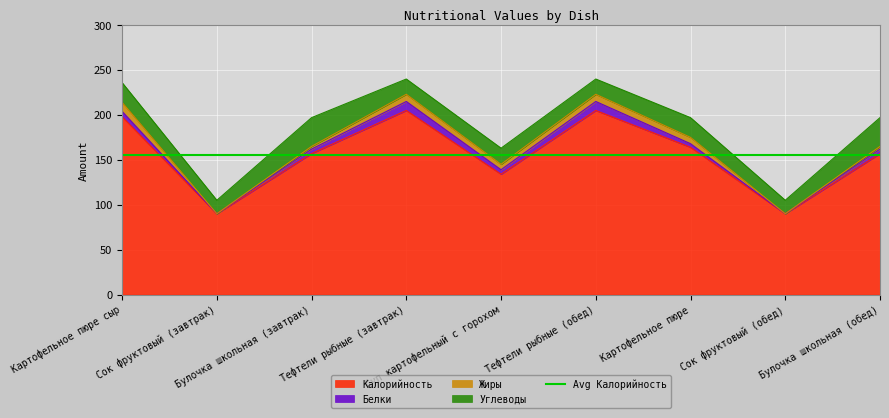

What is the difference between the second highest and second lowest values in the Калорийность series?

115